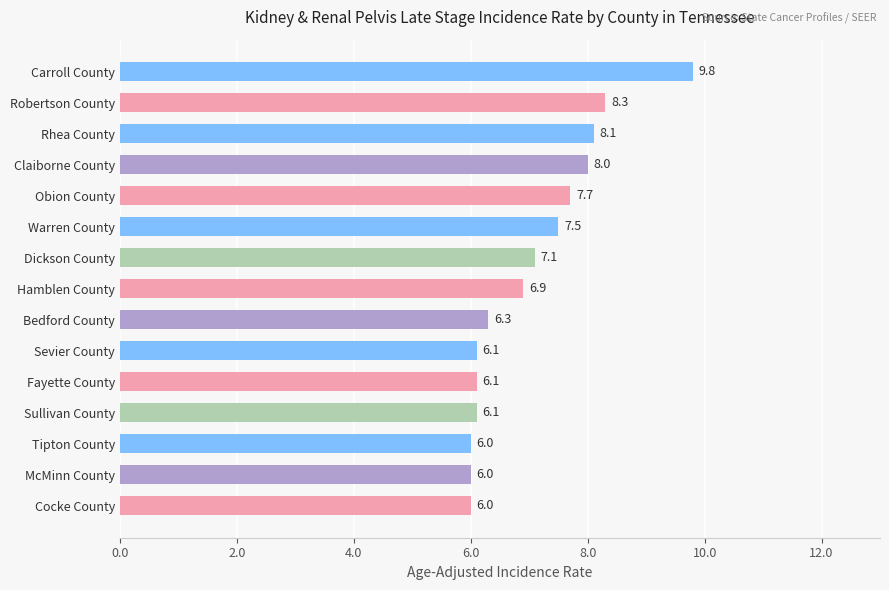

What value does the data have at McMinn County?

6.0